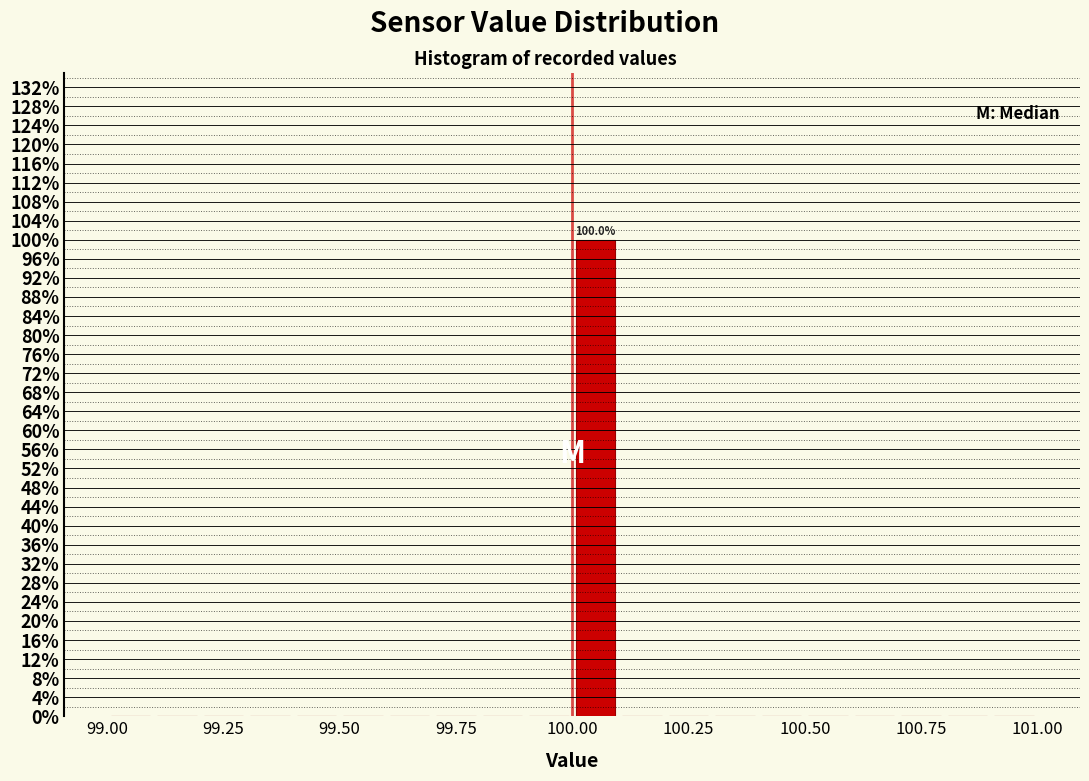

Around what value on the x-axis is the tallest bar? Give the approximate position of its centre, as read against the axis.

100.05